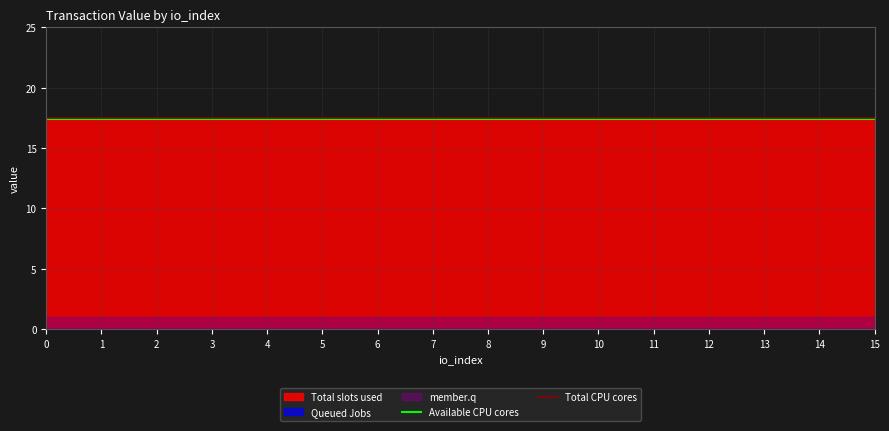

Is it true that Available CPU cores equals 17.4 at 6?

True